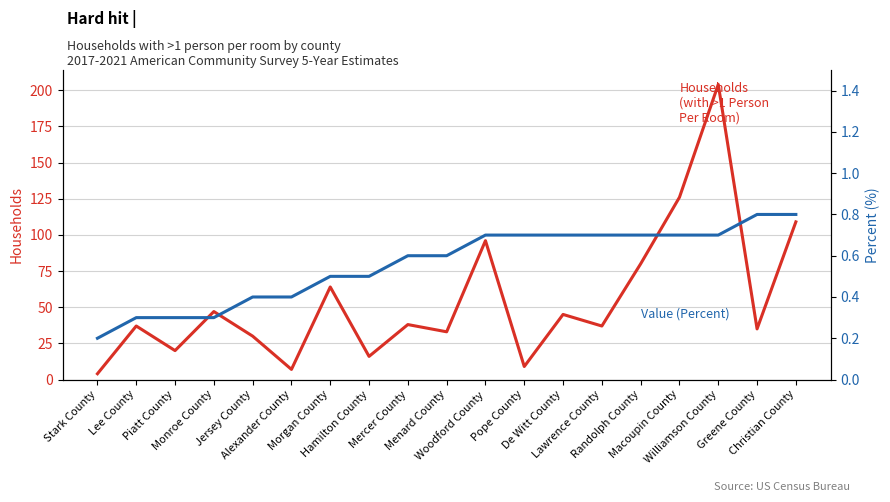

How many lines are shown in the chart?

2